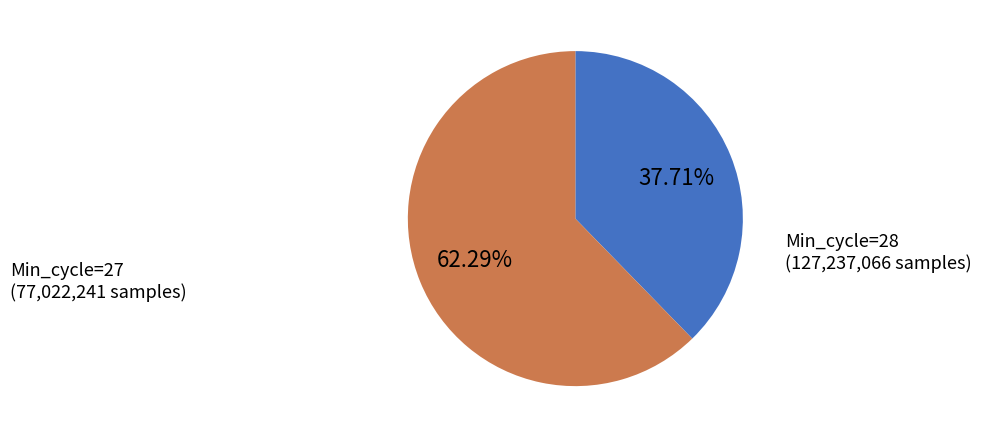

Is there a majority slice in this chart?

Yes